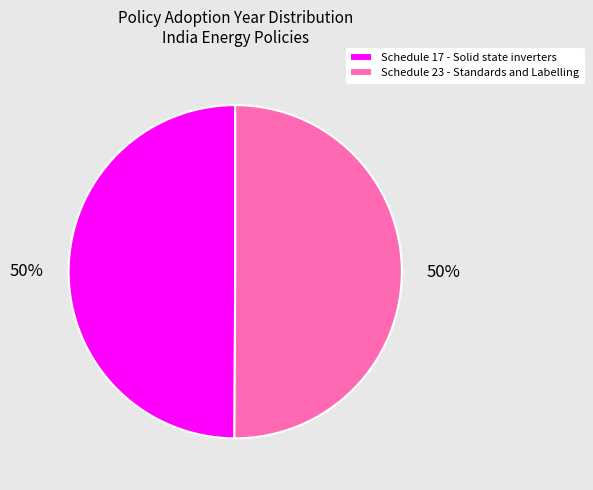

Approximately how many times larger is the value at Schedule 17 - Solid state inverters compared to Schedule 23 - Standards and Labelling?

1.0